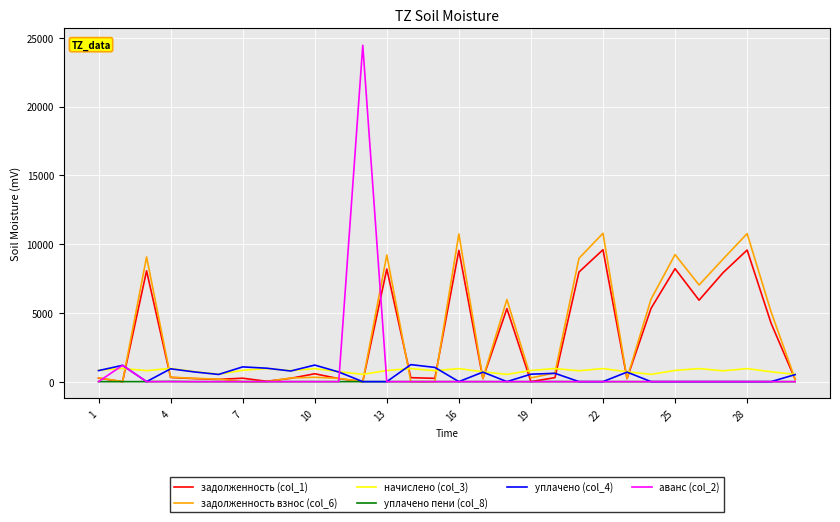

What is the sum of all уплачено (col_4) values?

14190.0